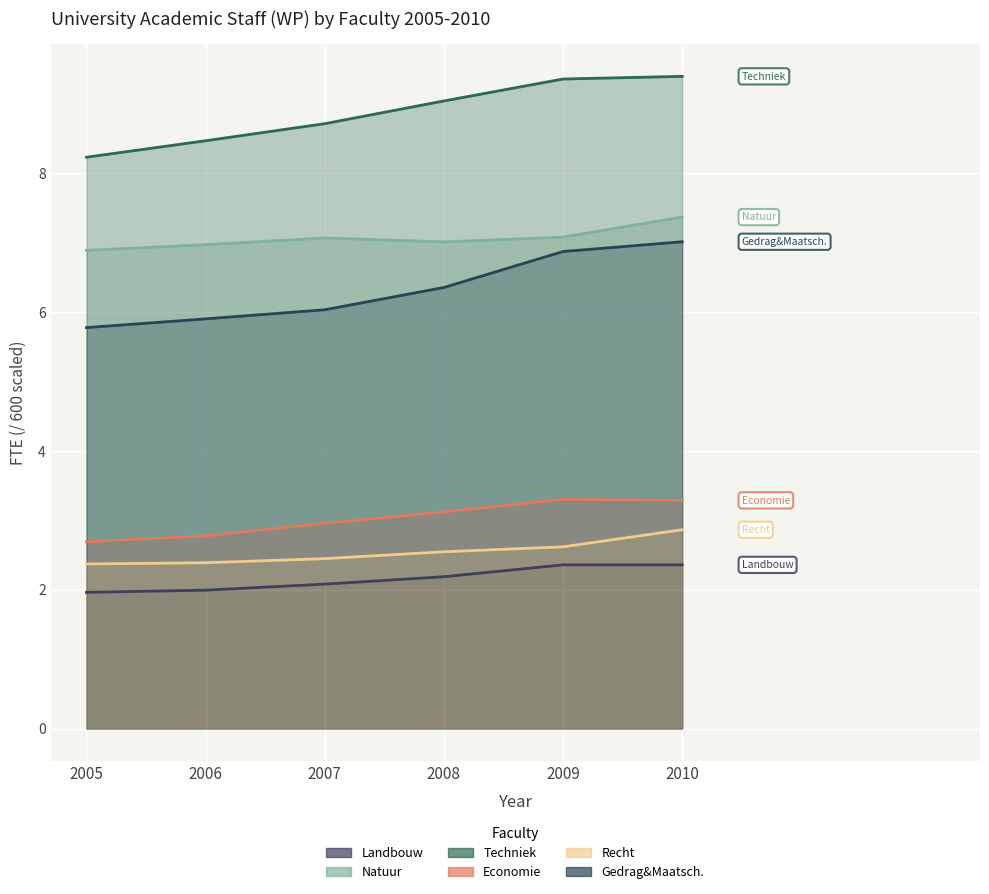

What are all the series names shown in the legend?

Landbouw, Natuur, Techniek, Economie, Recht, Gedrag&Maatsch.